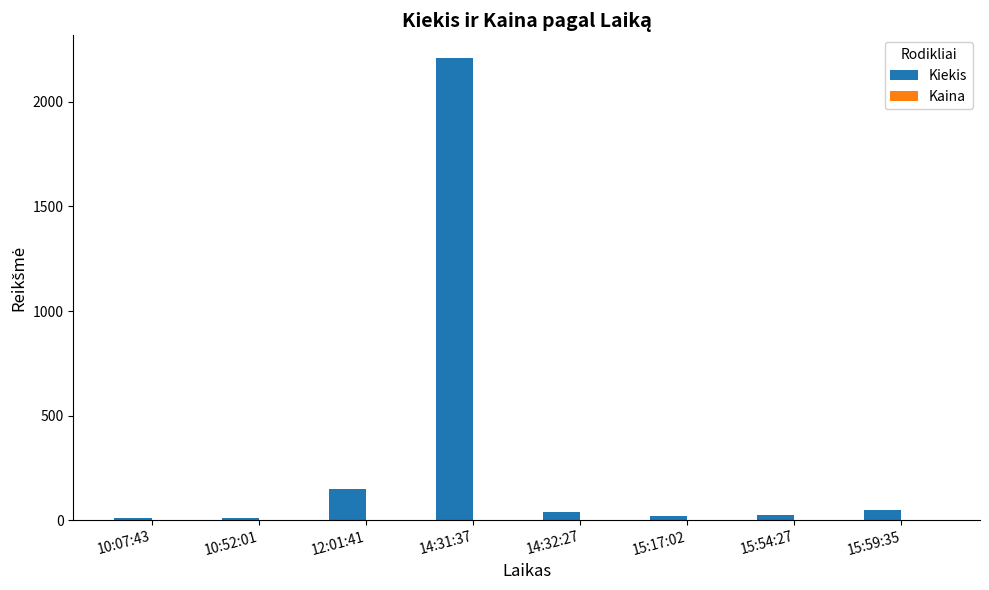

At which category is the sum across all series the highest?

14:31:37